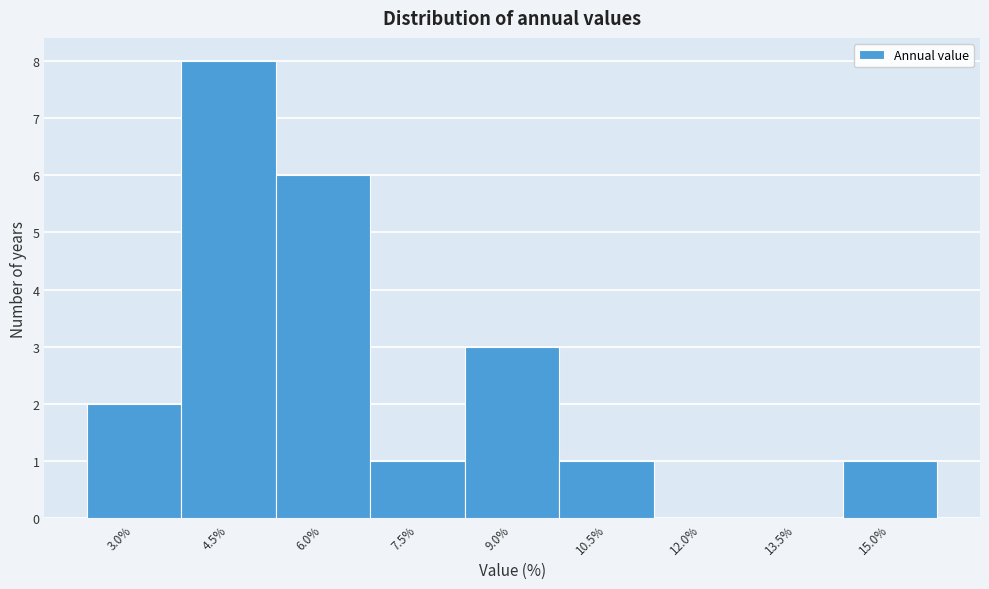

Reading left to right, what are all the values shown in this chart?

3.0%=2	4.5%=8	6.0%=6	7.5%=1	9.0%=3	10.5%=1	12.0%=0	13.5%=0	15.0%=1